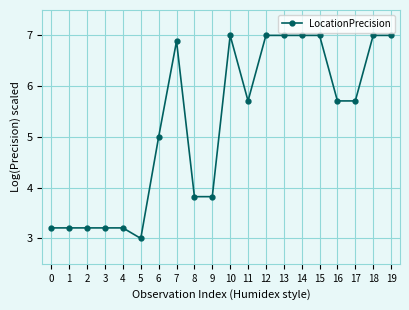

Count the number of categories in the chart.

20